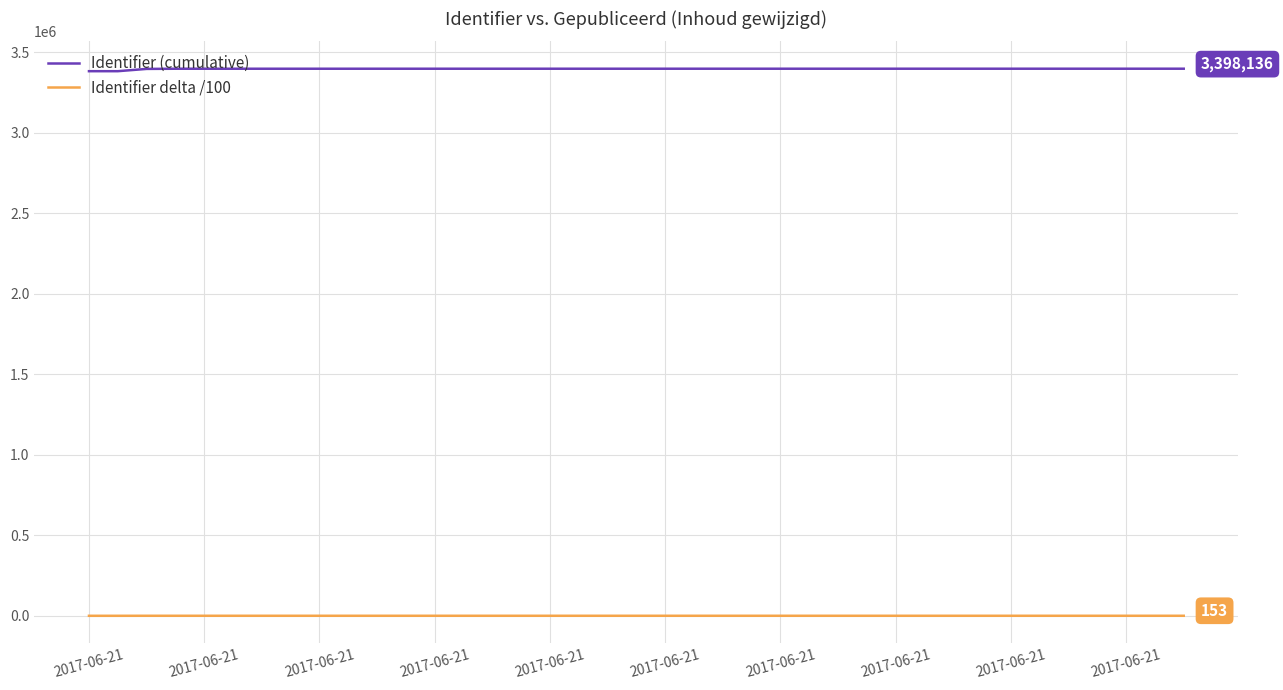

Which series has the largest total across all categories?

Identifier (cumulative)